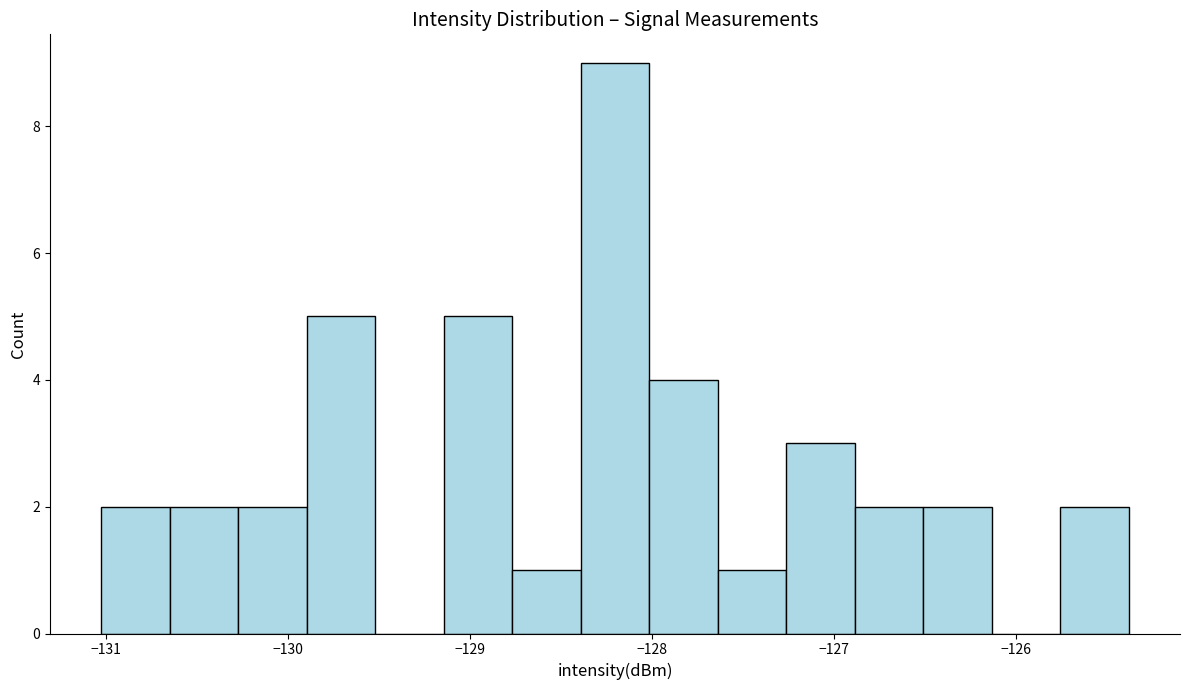

Read against the x-axis, roughly where is the centre of the tallest bar?

-128.2